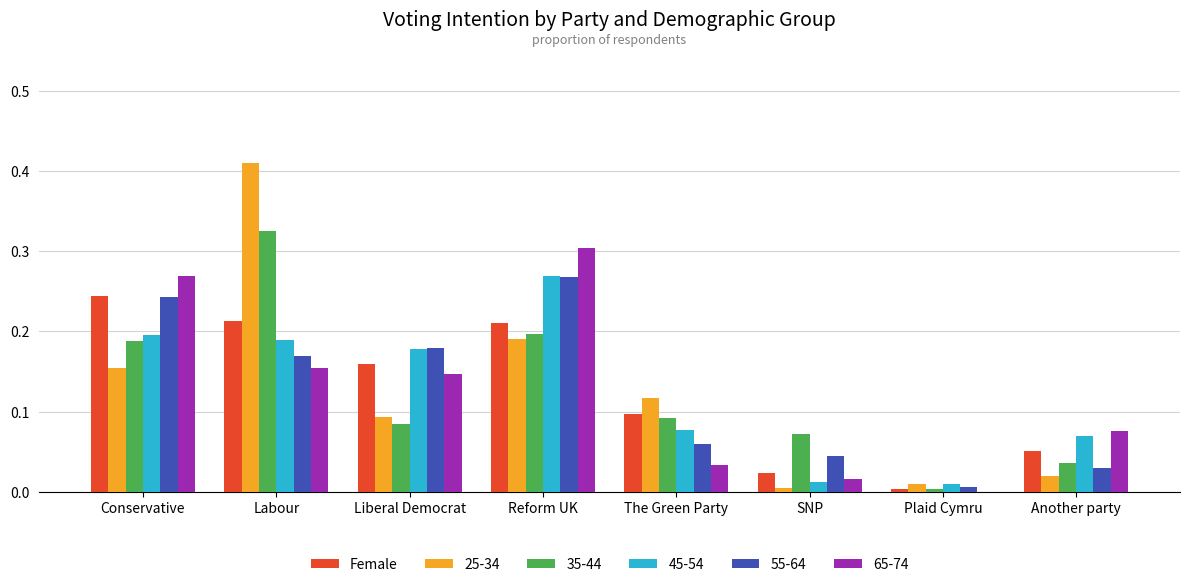

What is the sum of all 25-34 values?

1.0